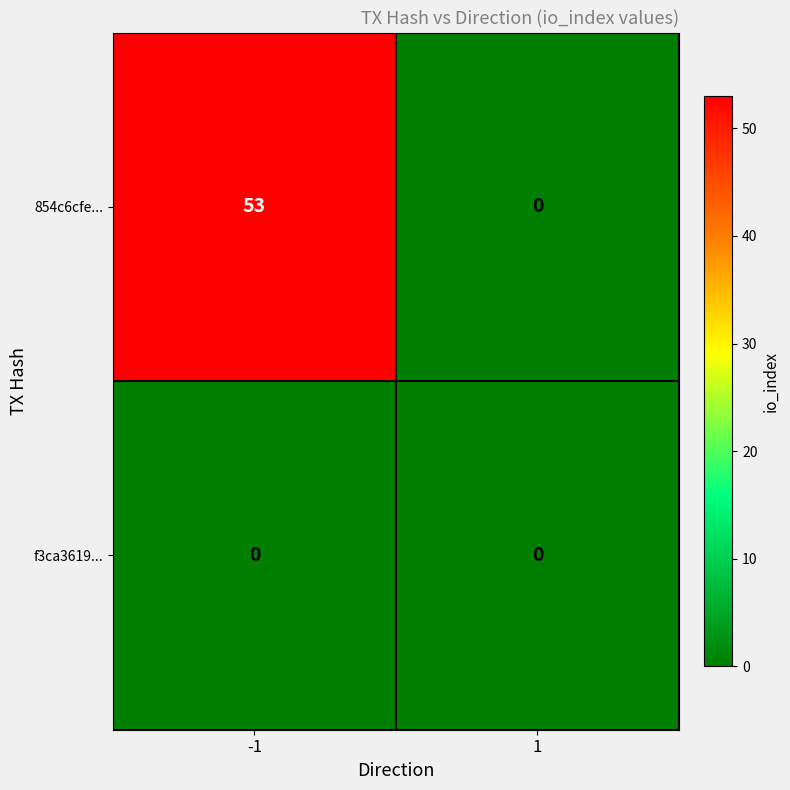

Between -1 and 1, which series saw the biggest shift?

854c6cfe...